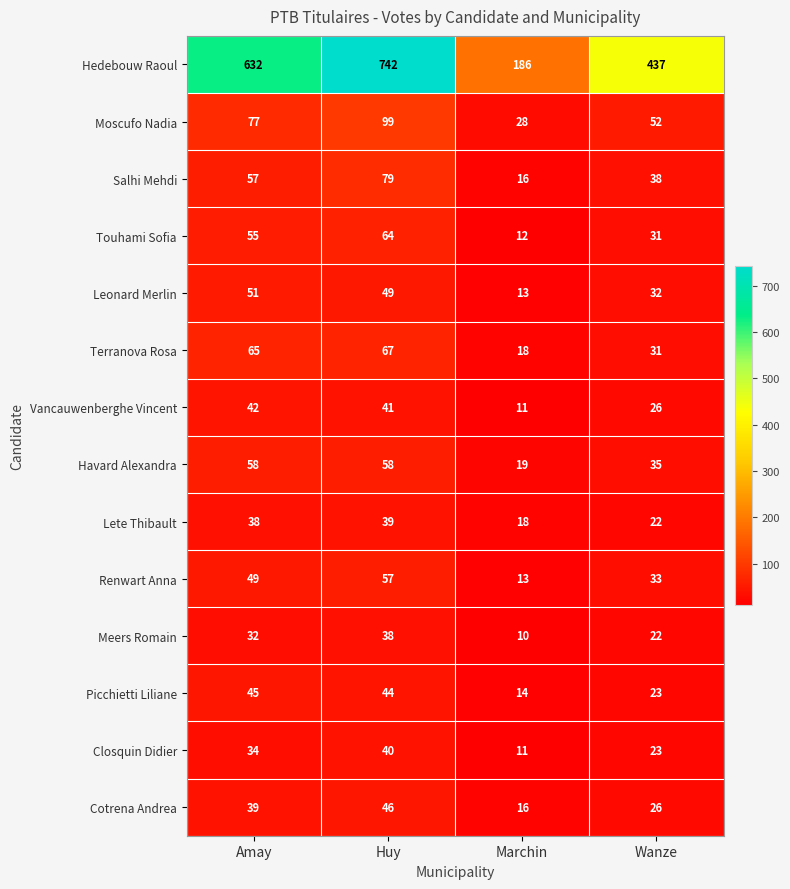

Rank the series by their maximum value, from lowest to highest.

Meers Romain, Lete Thibault, Closquin Didier, Vancauwenberghe Vincent, Picchietti Liliane, Cotrena Andrea, Leonard Merlin, Renwart Anna, Havard Alexandra, Touhami Sofia, Terranova Rosa, Salhi Mehdi, Moscufo Nadia, Hedebouw Raoul